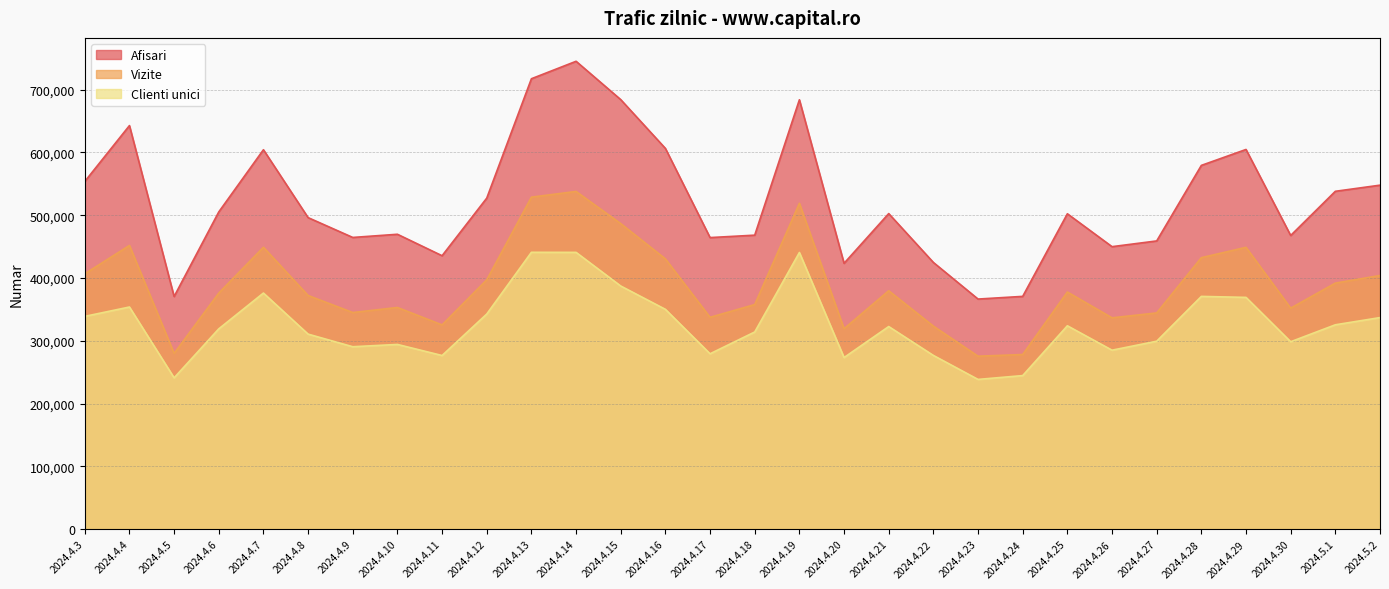

Which series changed the most between 2024.4.5 and 2024.4.26?

Afisari